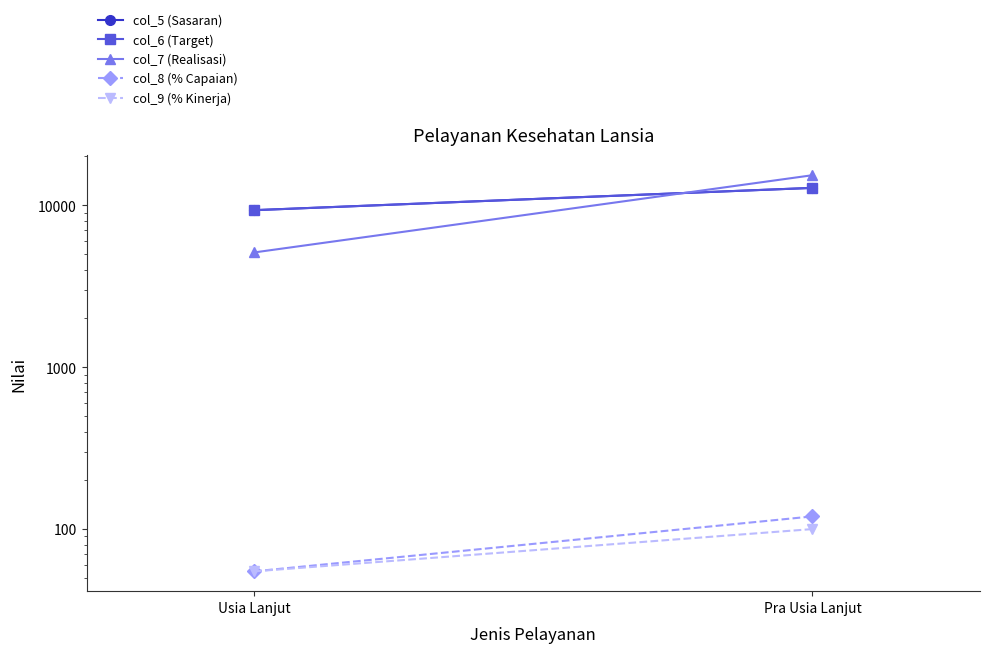

Is it true that col_8 (% Capaian) equals 31.6 at Pra Usia Lanjut?

False